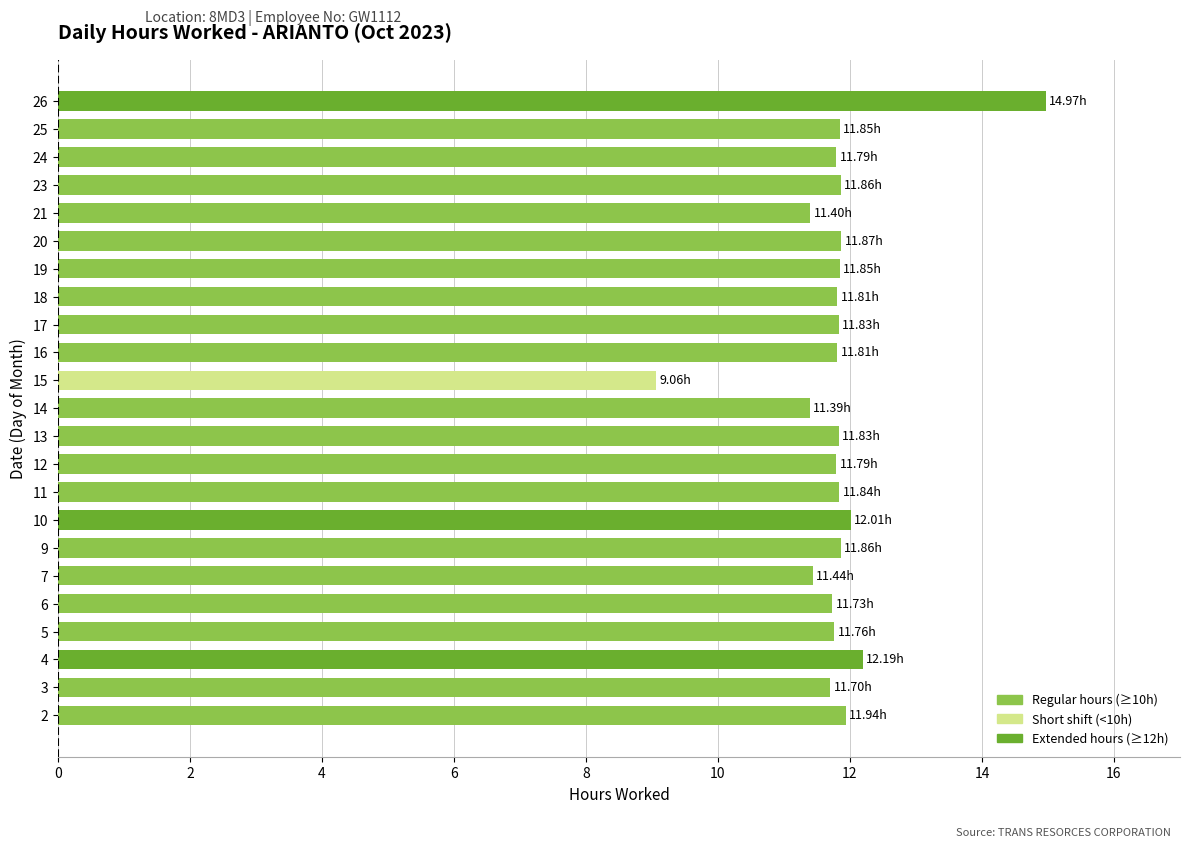

Between 26 and 25, which is larger?

26